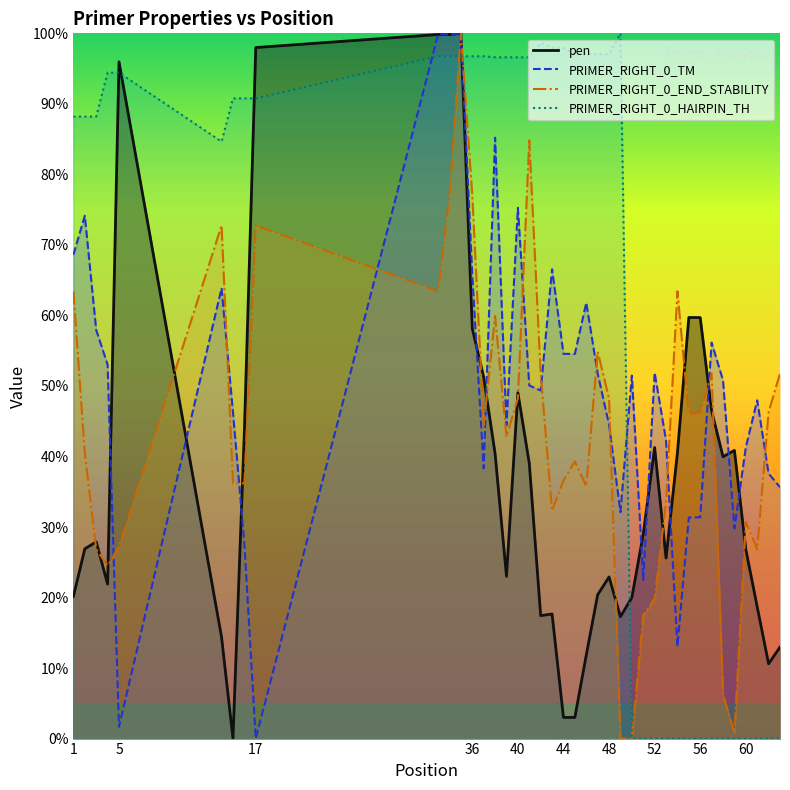

Does the chart display data point markers on the line(s)?

No